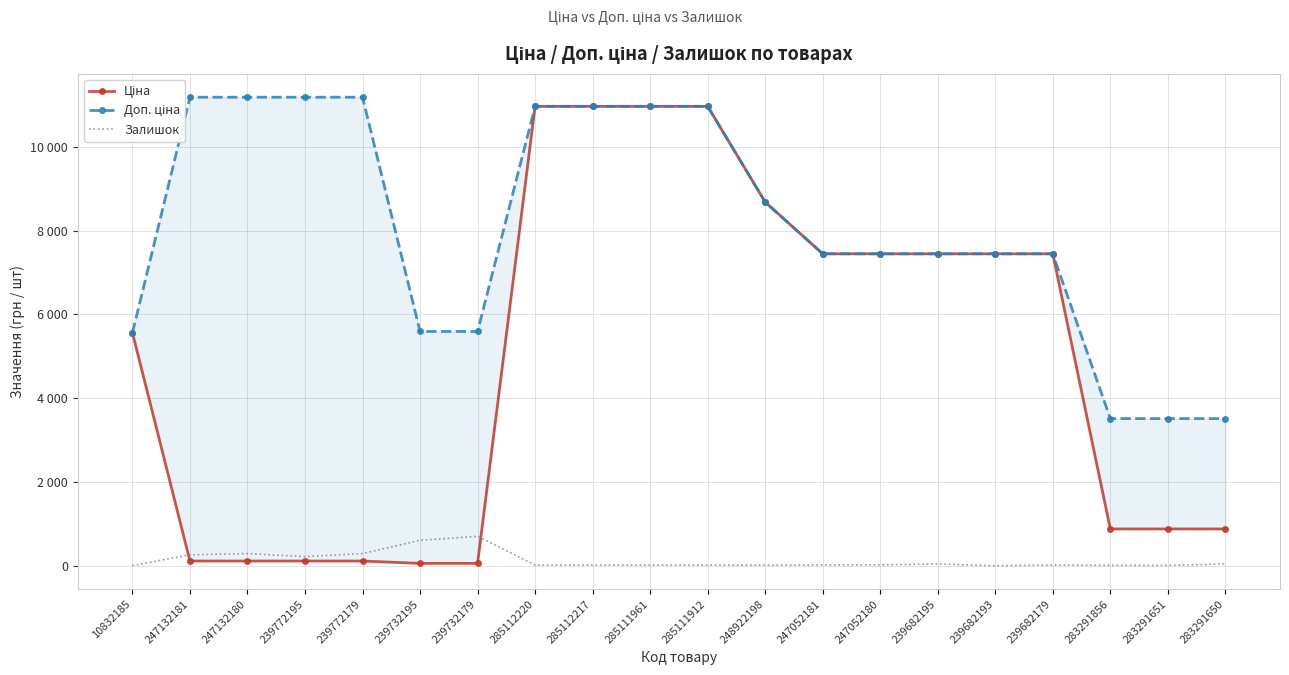

How many values in the Ціна series exceed 7444?

10